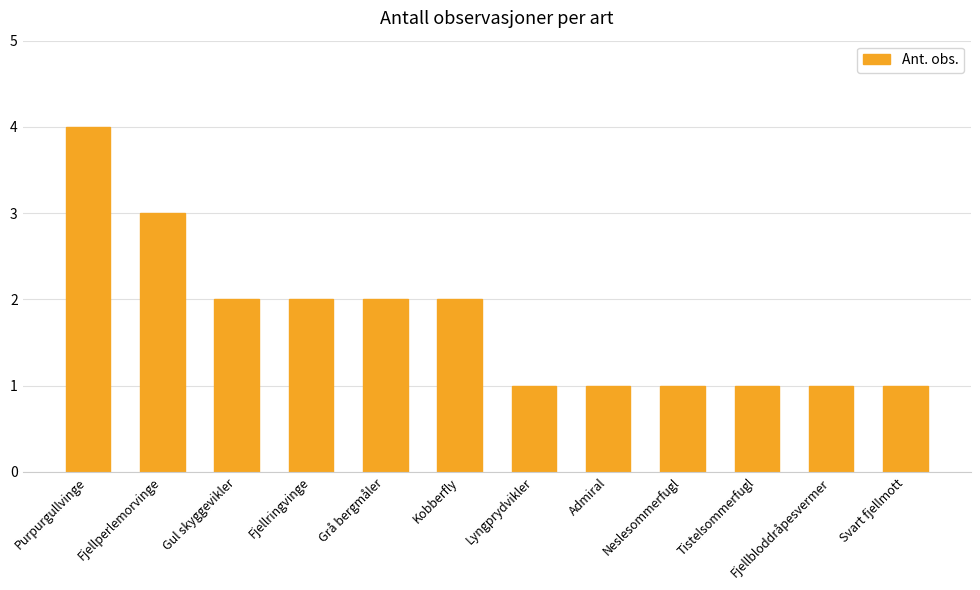

What is the change in value from Grå bergmåler to Svart fjellmott?

-1